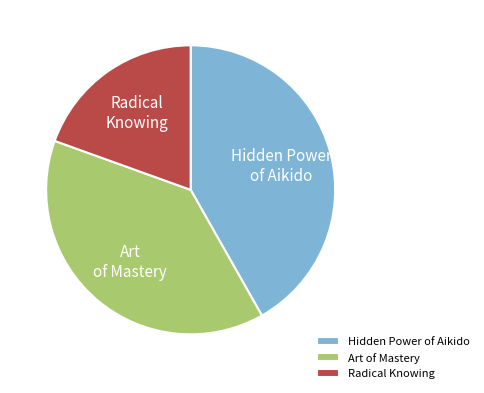

Between Radical Knowing and Hidden Power of Aikido, which is larger?

Hidden Power of Aikido